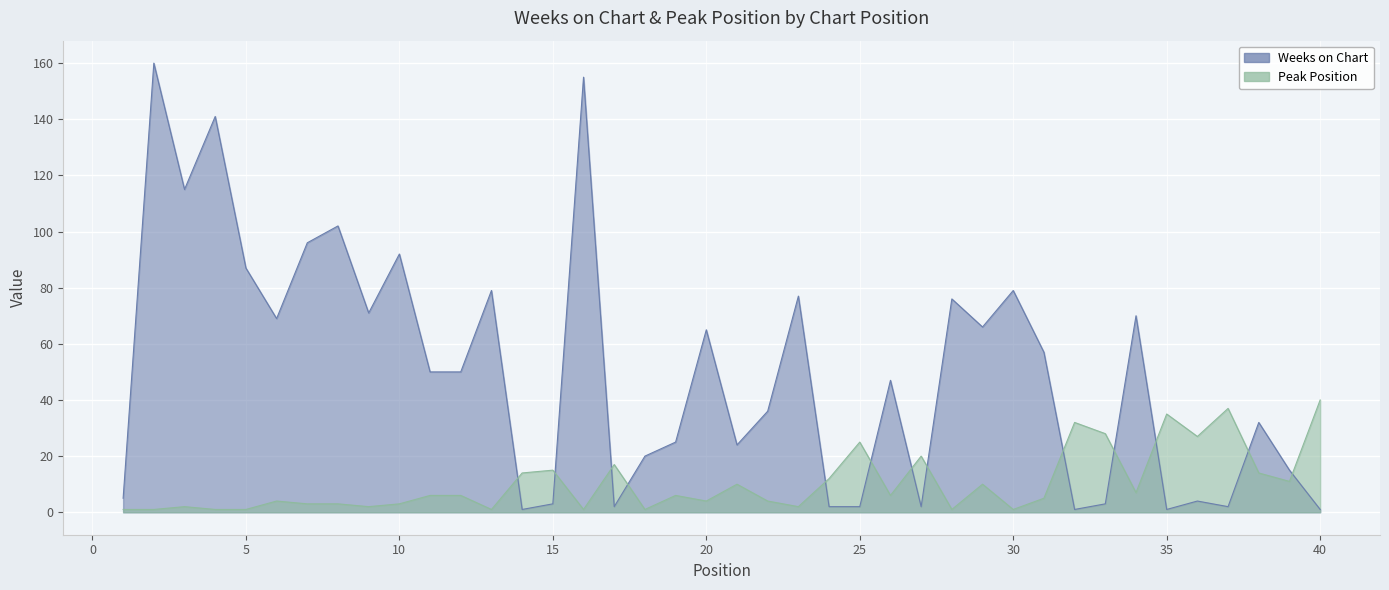

Is it true that Peak Position equals 4 at 6?

True